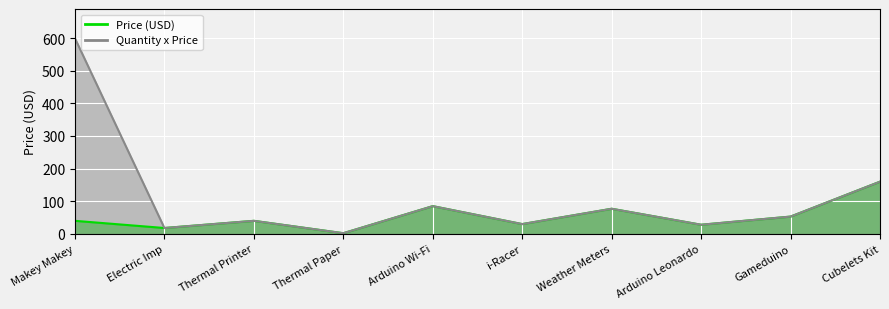

Is the value of Price (USD) at Arduino Wi-Fi greater than the value of Quantity x Price at Gameduino?

Yes